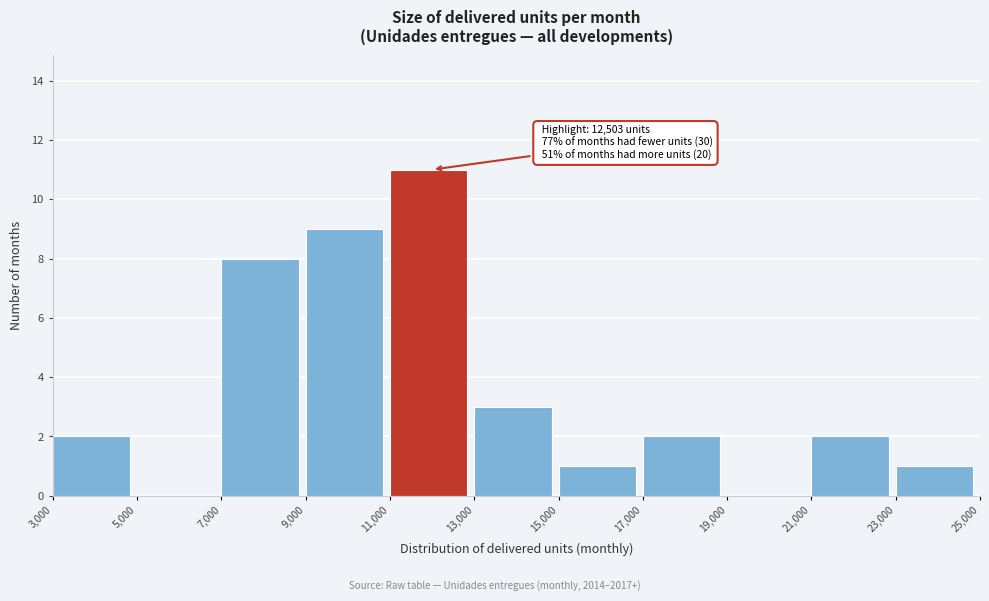

Which range on the x-axis has the tallest bar?

11,000 to 13,000